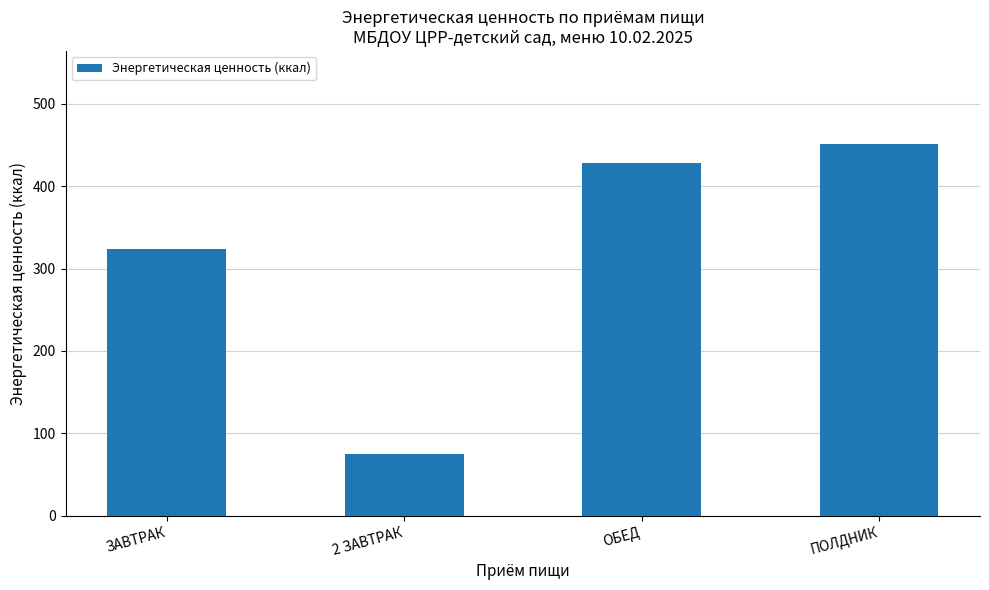

What is the average value?

319.4